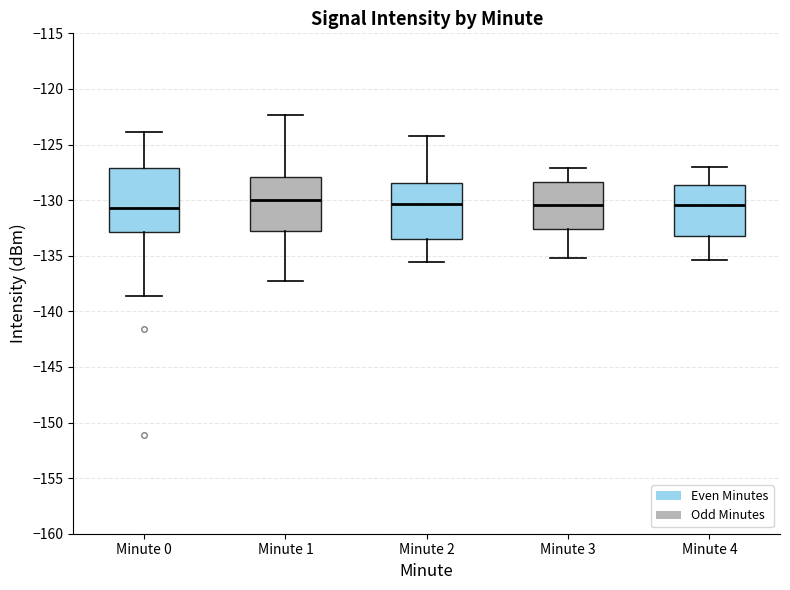

Reading left to right, transcribe this box plot: for each box, give where its median line is, the range the box spans, and where its two whiskers end, as read against the y-axis. The values are not printed on the chart, so give them approximately, as read against the axis.

Minute 0: median -130.5, box -133.0 to -127.0, whiskers -138.5 to -124.0
Minute 1: median -130.0, box -133.0 to -128.0, whiskers -137.5 to -122.5
Minute 2: median -130.5, box -133.5 to -128.5, whiskers -135.5 to -124.0
Minute 3: median -130.5, box -132.5 to -128.5, whiskers -135.0 to -127.0
Minute 4: median -130.5, box -133.0 to -128.5, whiskers -135.5 to -127.0